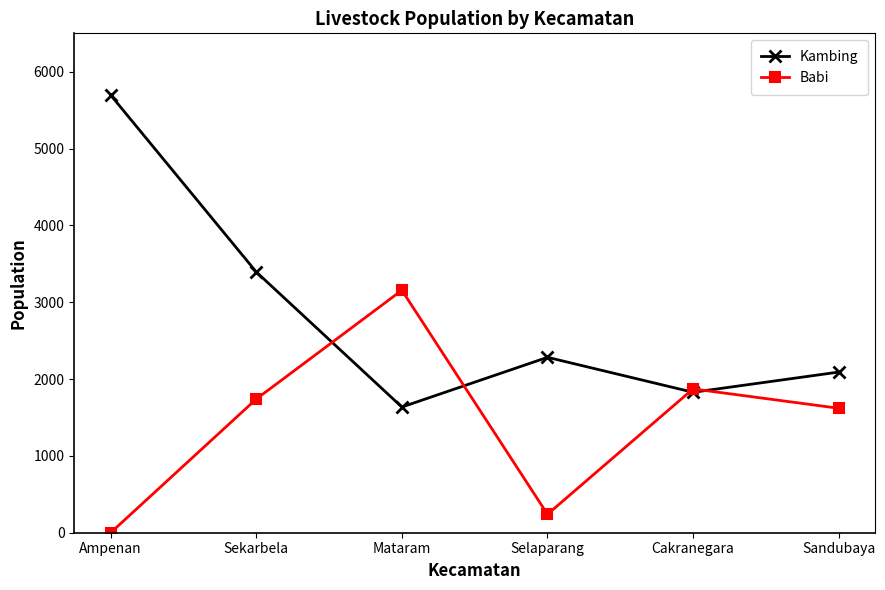

How many interior local peaks does the Babi series have?

2